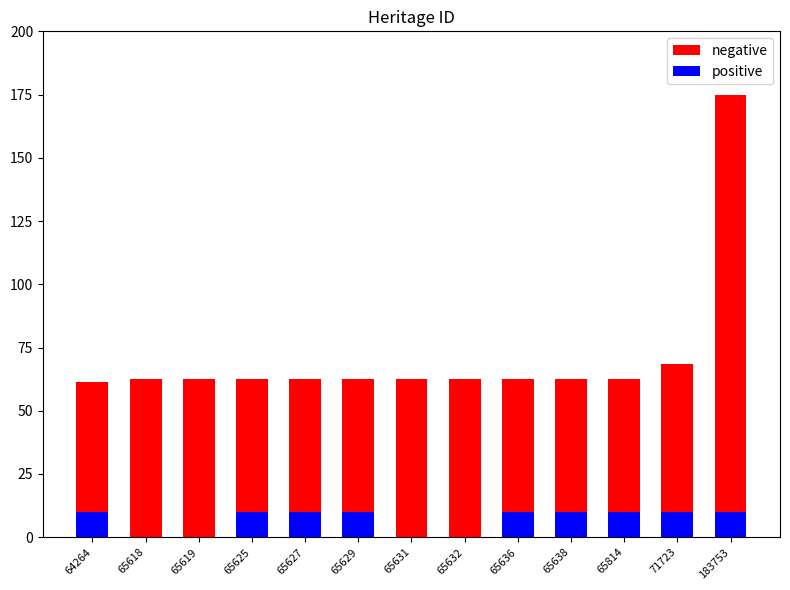

The positive series shows 5.4 at 65814. True or false?

False